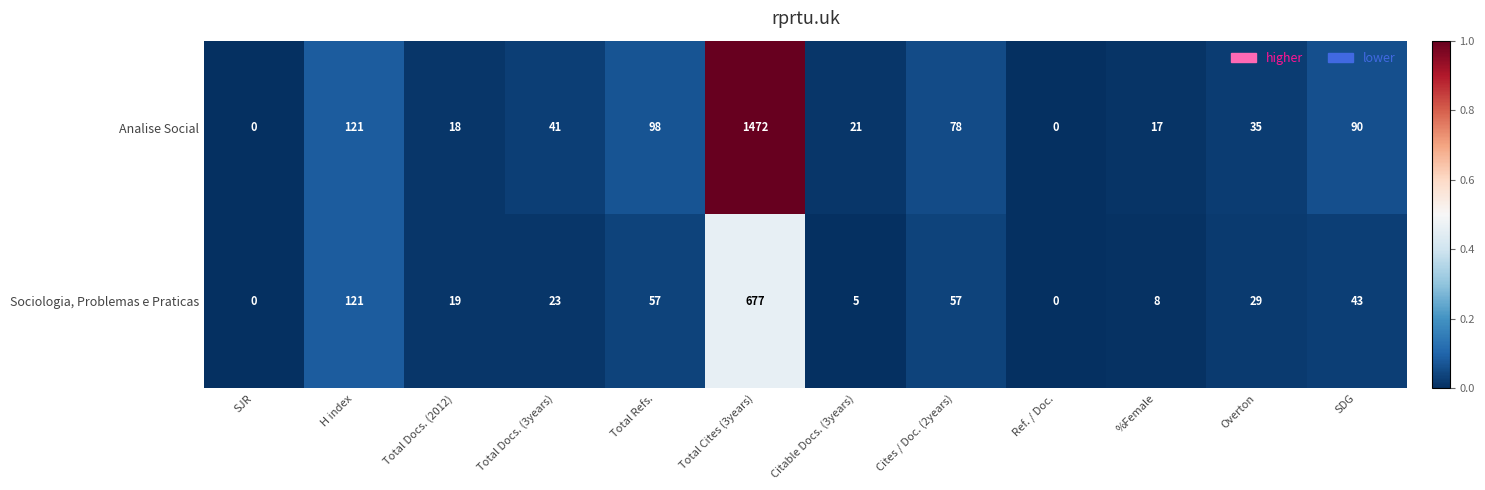

Which series has the largest total across all categories?

Analise Social